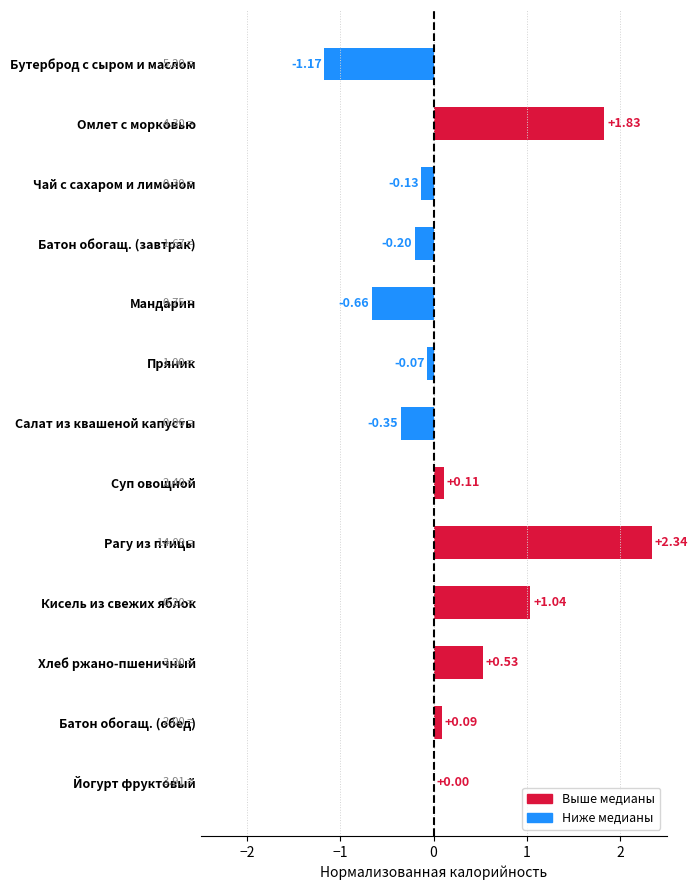

What is the sum of the values at Бутерброд с сыром и маслом and Суп овощной?

-1.1